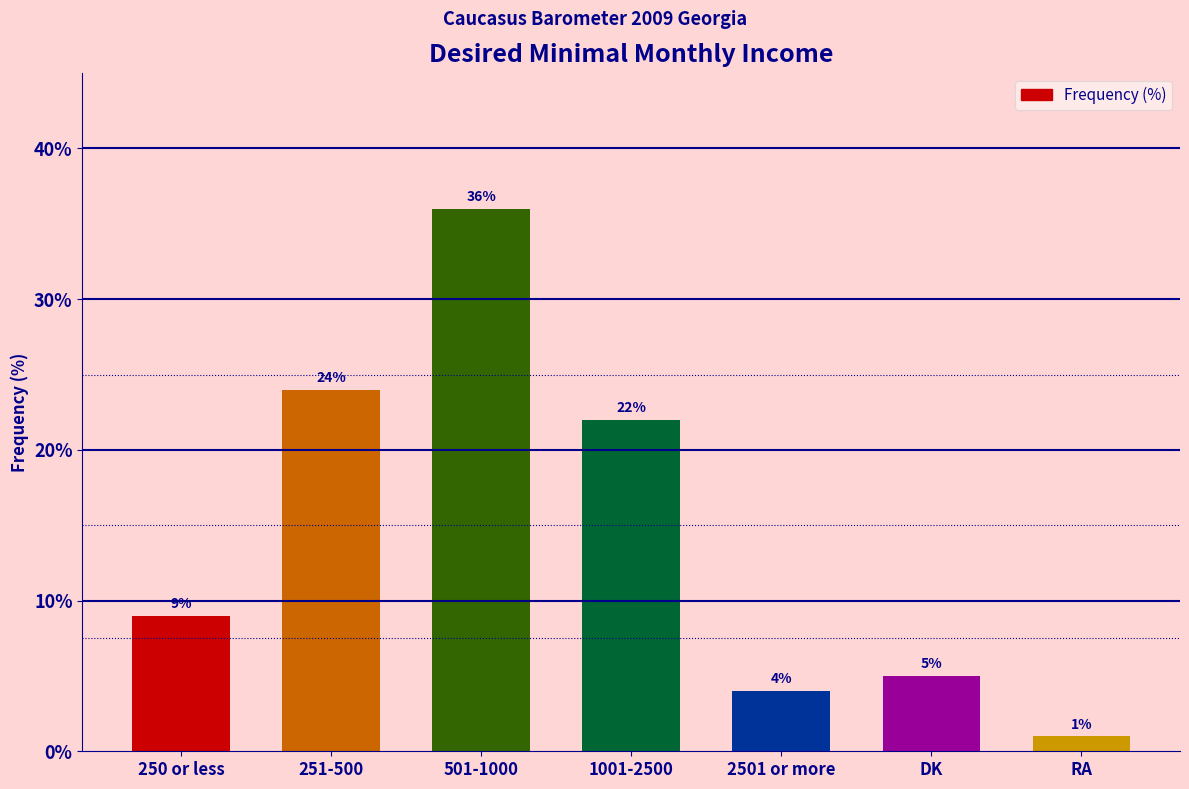

What is the label of the 5th bar from the left?

2501 or more